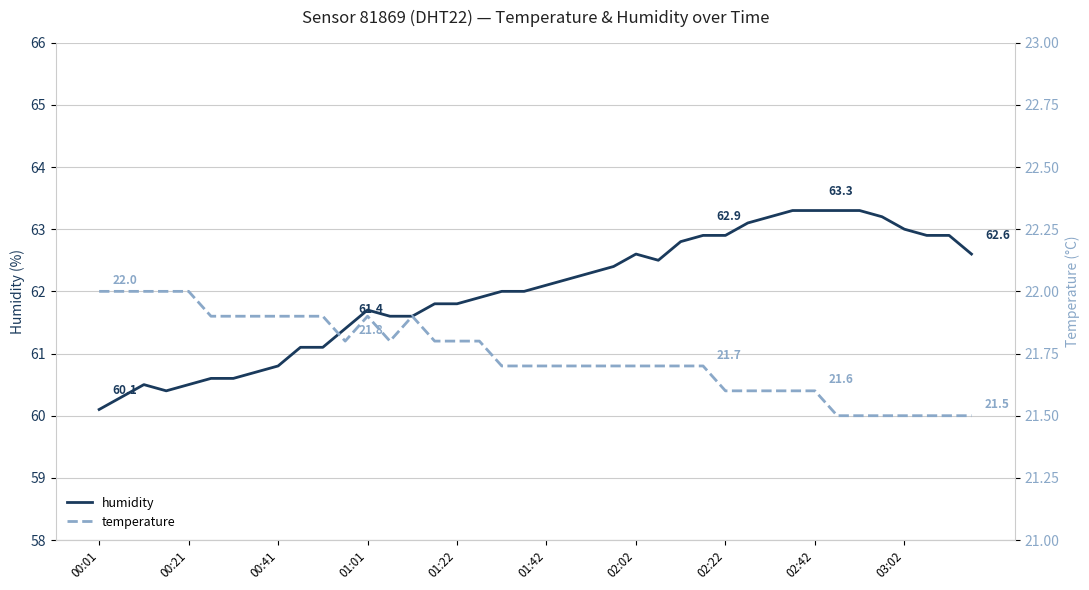

True or false: humidity and temperature intersect in this chart.

False